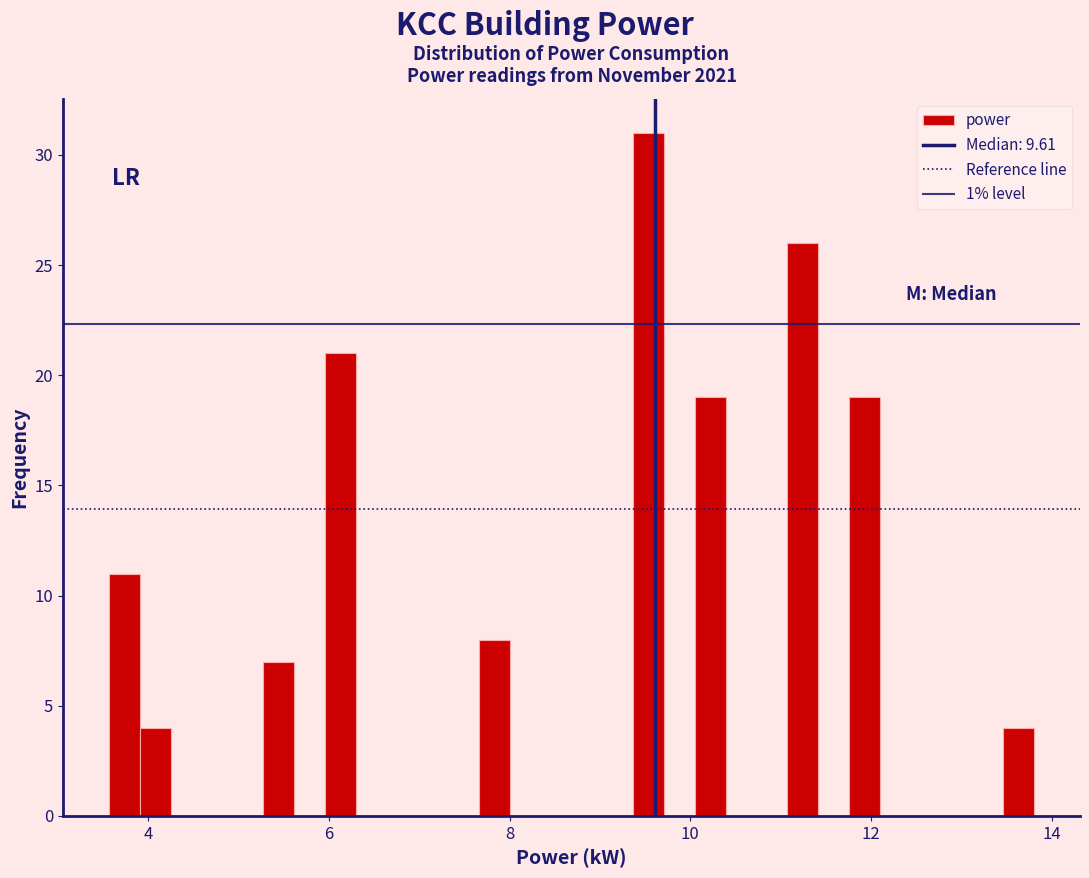

Around what value on the x-axis is the tallest bar? Give the approximate position of its centre, as read against the axis.

9.6